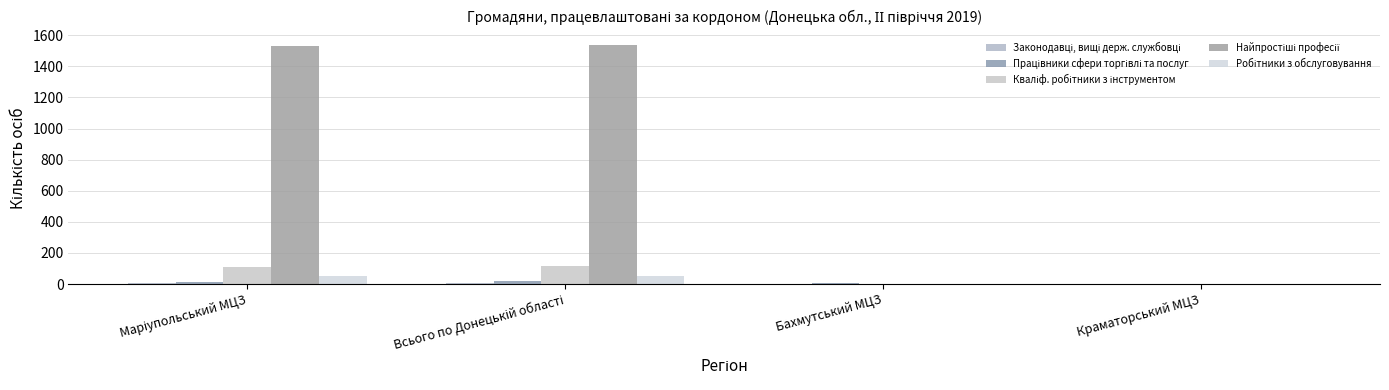

Are the bars grouped side by side (vs. stacked)?

Yes